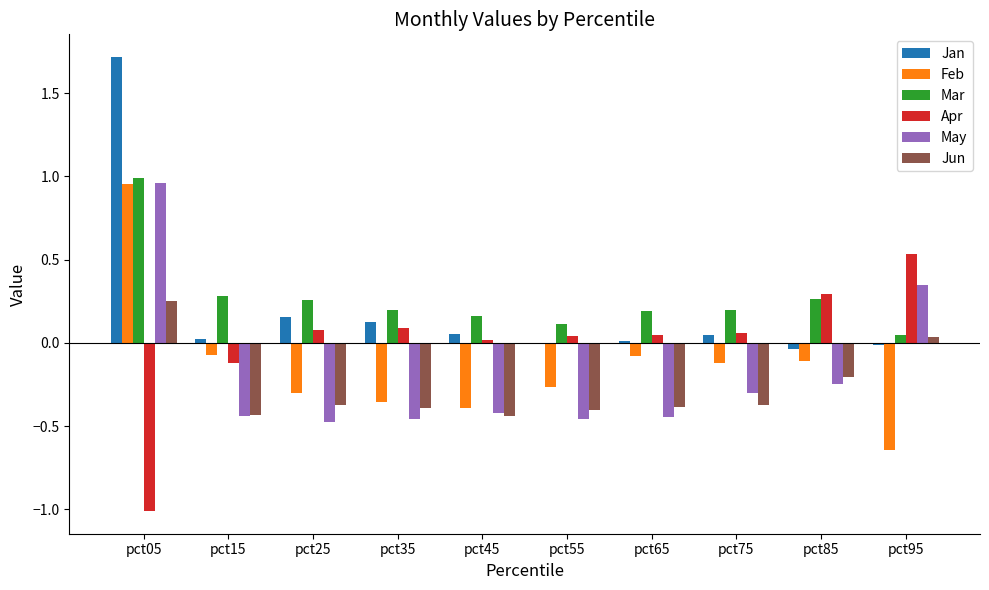

Is it true that Jun equals -0.2 at pct35?

False